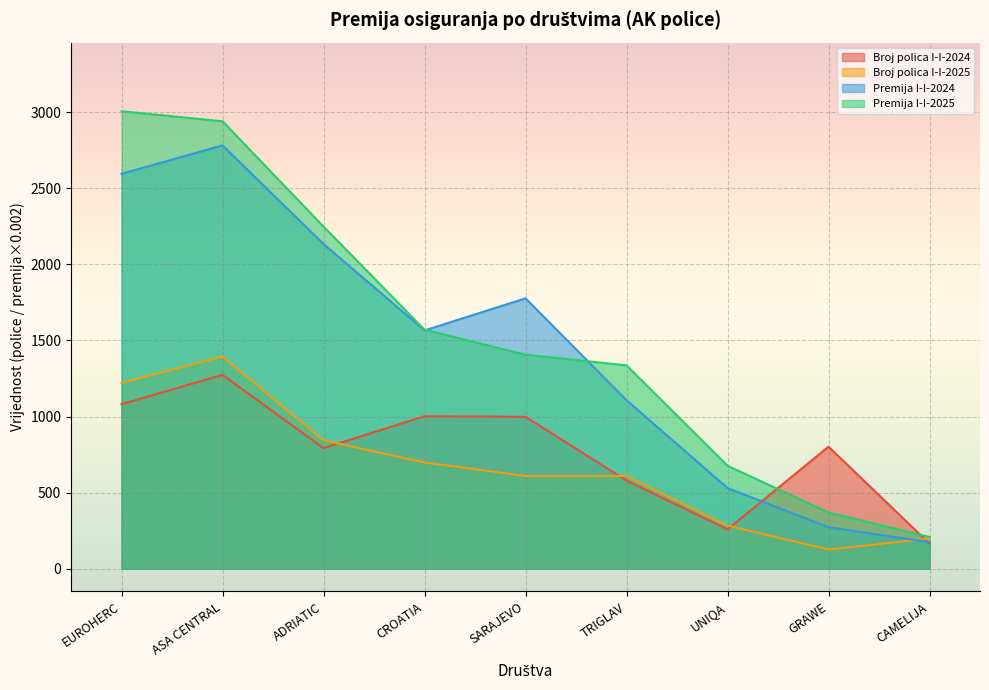

How many interior local valleys does the Broj polica I-I-2025 series have?

1